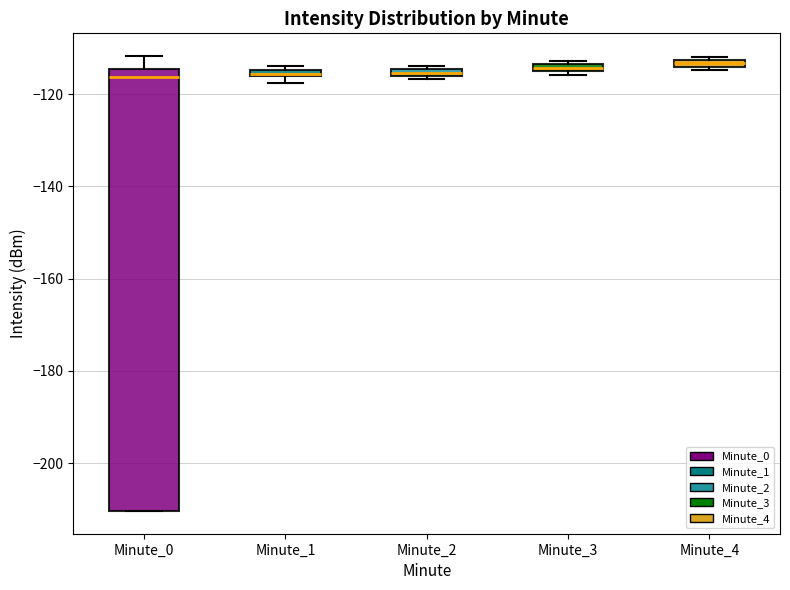

Where is the lower edge of the box for Minute_4 on the y-axis? The values are not printed on the chart, so give them approximately, as read against the axis.

-114